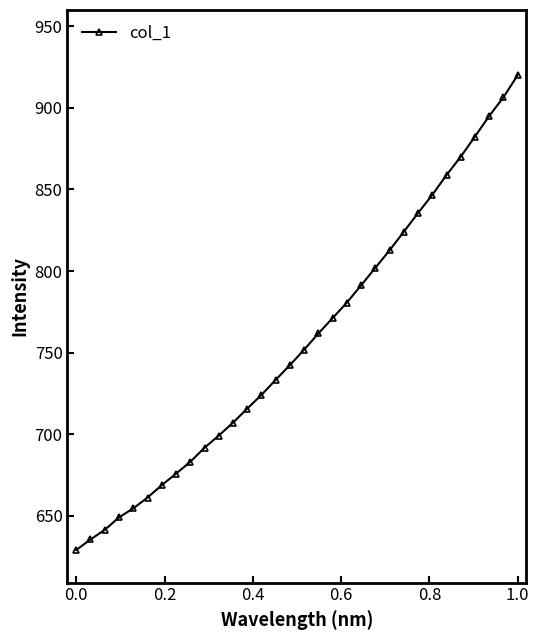

What is the value of the 9th point from the left?

683.0